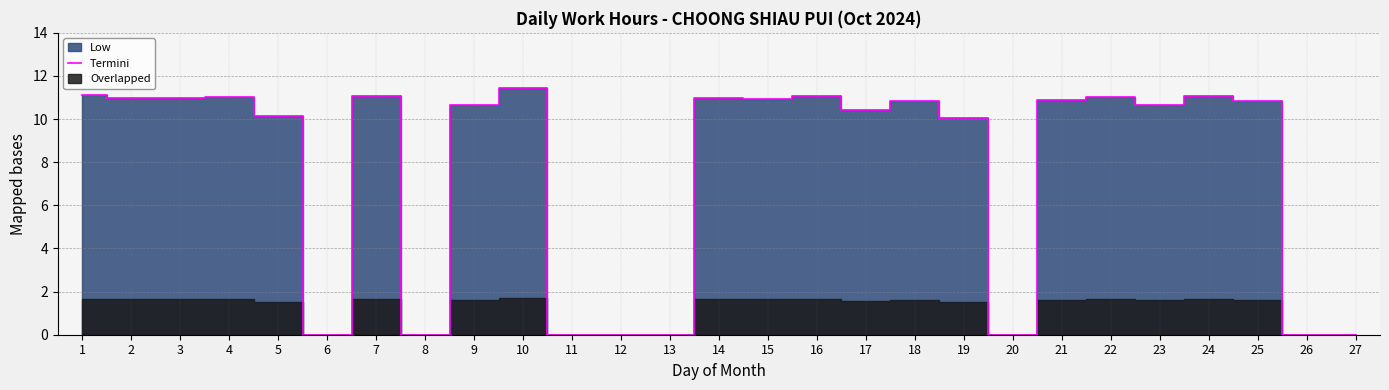

What is the change in value from 5 to 11?

-10.2